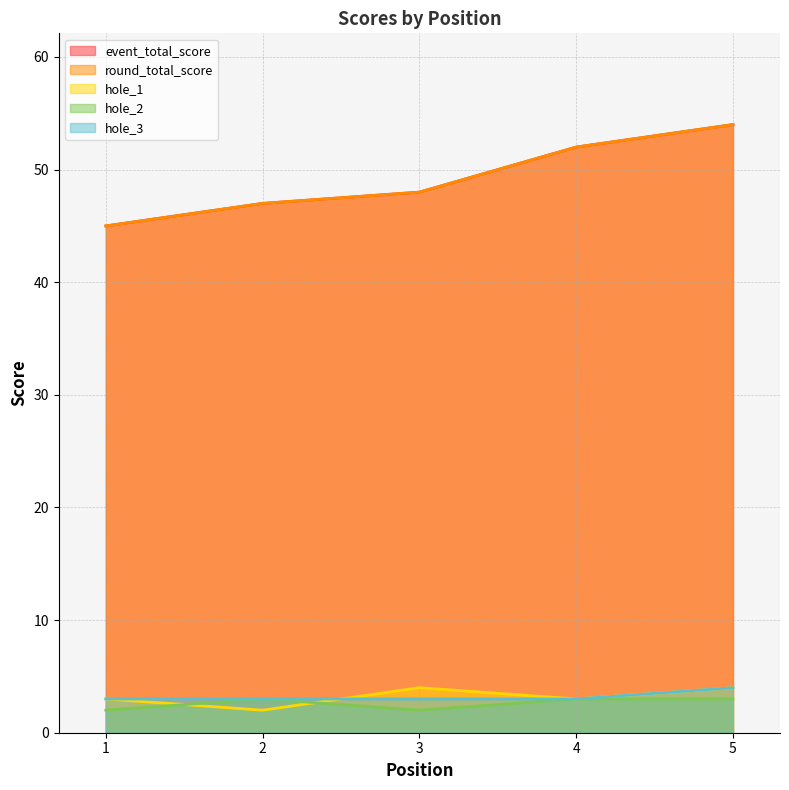

List the series in order of their peak value, lowest first.

hole_2, hole_1, hole_3, event_total_score, round_total_score